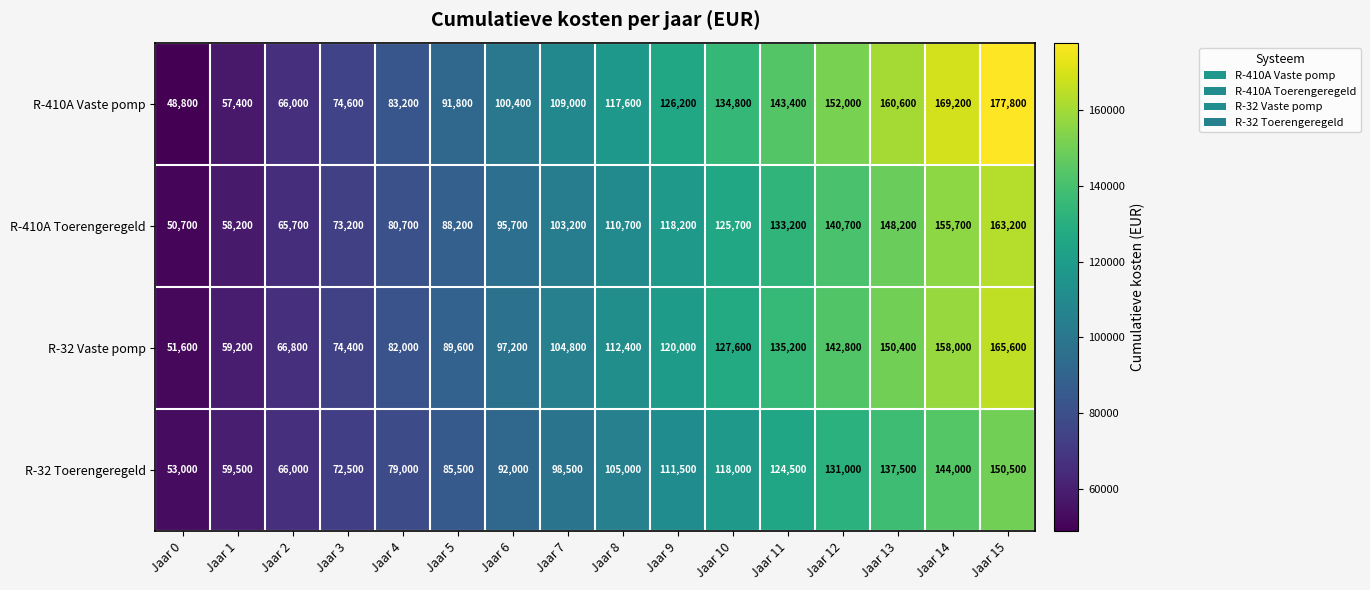

Is it true that R-410A Toerengeregeld equals 78389 at Jaar 9?

False